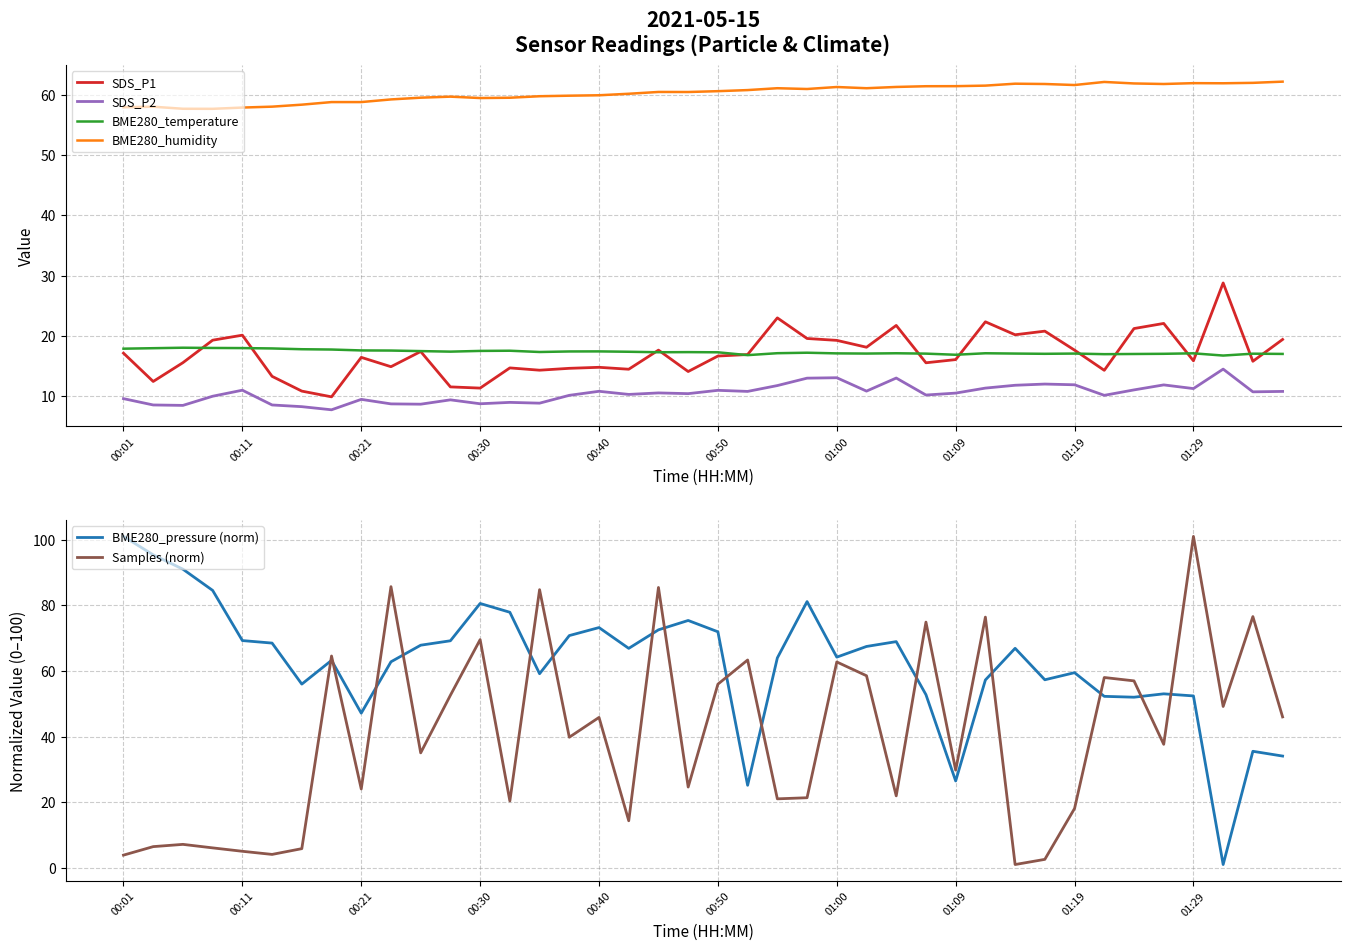

How many values in the SDS_P1 series exceed 16?

22